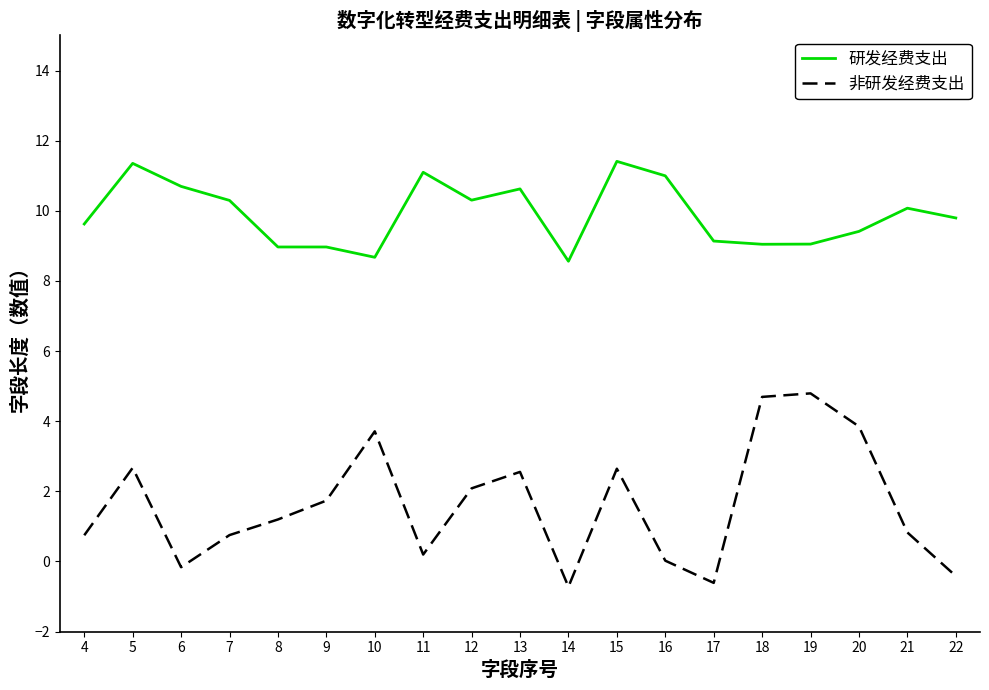

What is the difference between the maximum and second lowest values in the 研发经费支出 series?

2.7